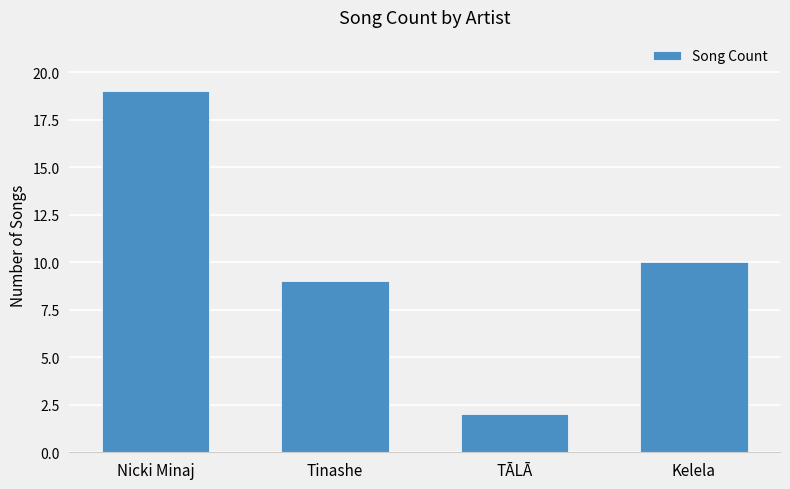

What is the difference between the maximum and minimum values?

17